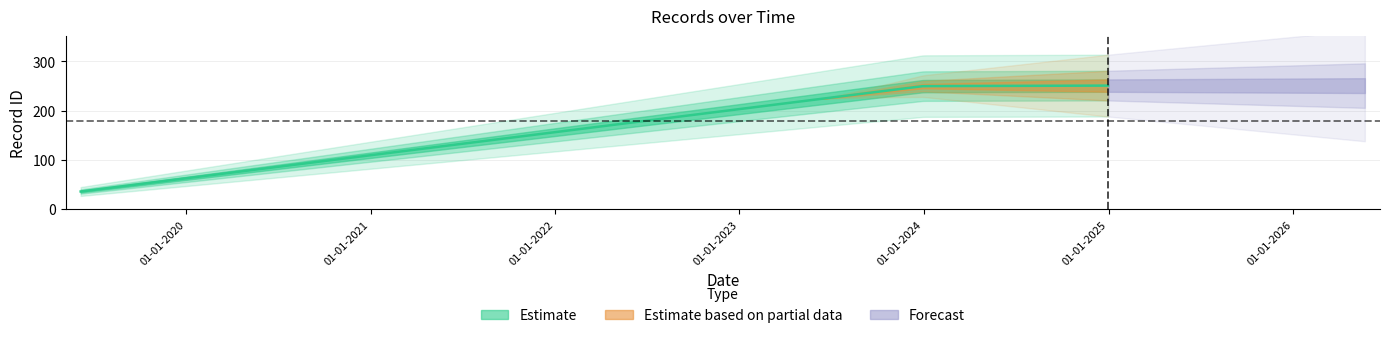

Read the value at 31-12-2024, to the nearest 50.

250